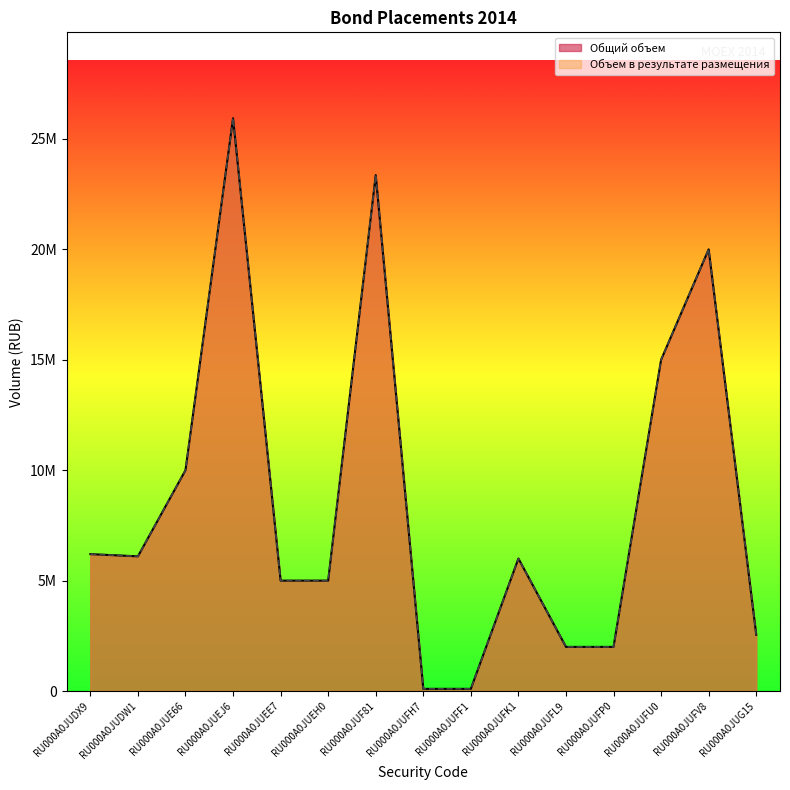

Rank the categories by Объем в результате размещения value from lowest to highest.

RU000A0JUFH7, RU000A0JUFF1, RU000A0JUFL9, RU000A0JUFP0, RU000A0JUG15, RU000A0JUEE7, RU000A0JUEH0, RU000A0JUFK1, RU000A0JUDW1, RU000A0JUDX9, RU000A0JUE66, RU000A0JUFU0, RU000A0JUFV8, RU000A0JUF81, RU000A0JUEJ6